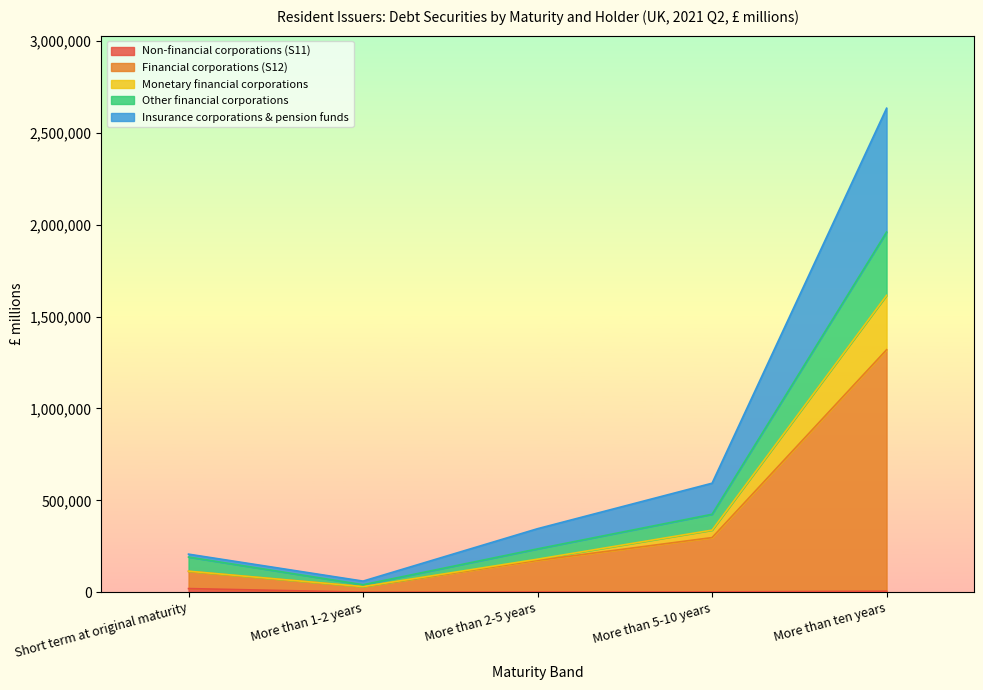

How many data points does each series have?

5